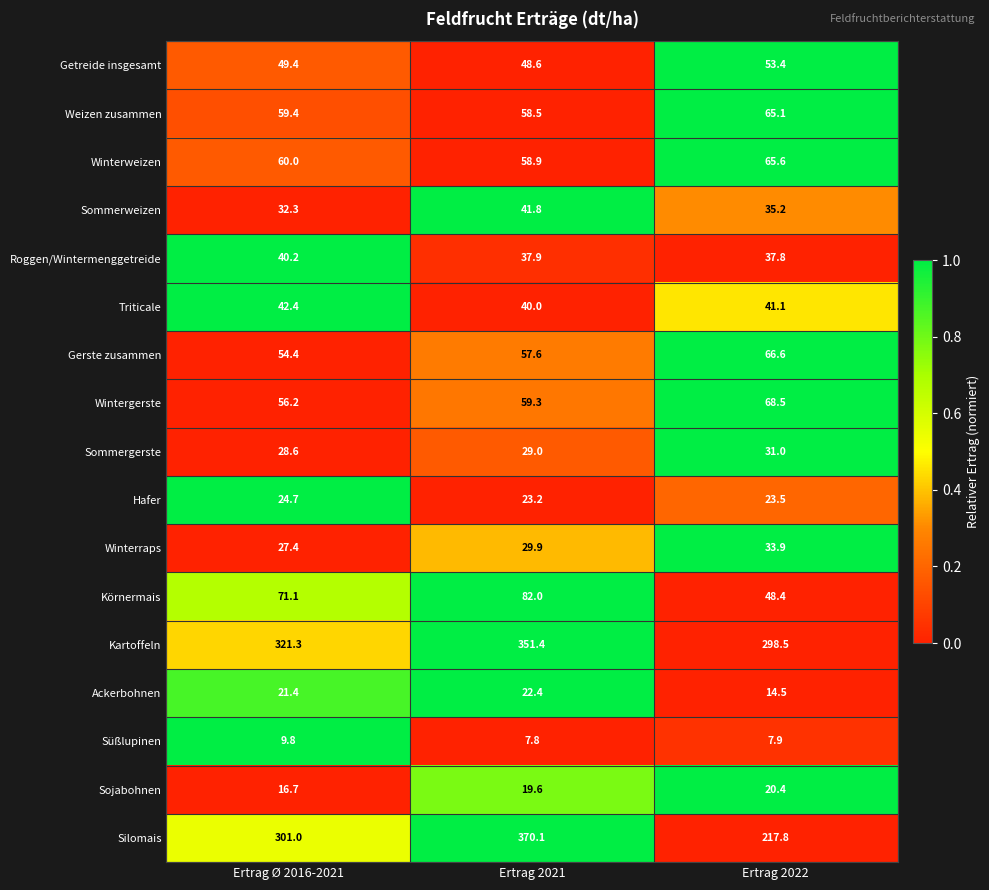

How many distinct data groups are displayed?

17